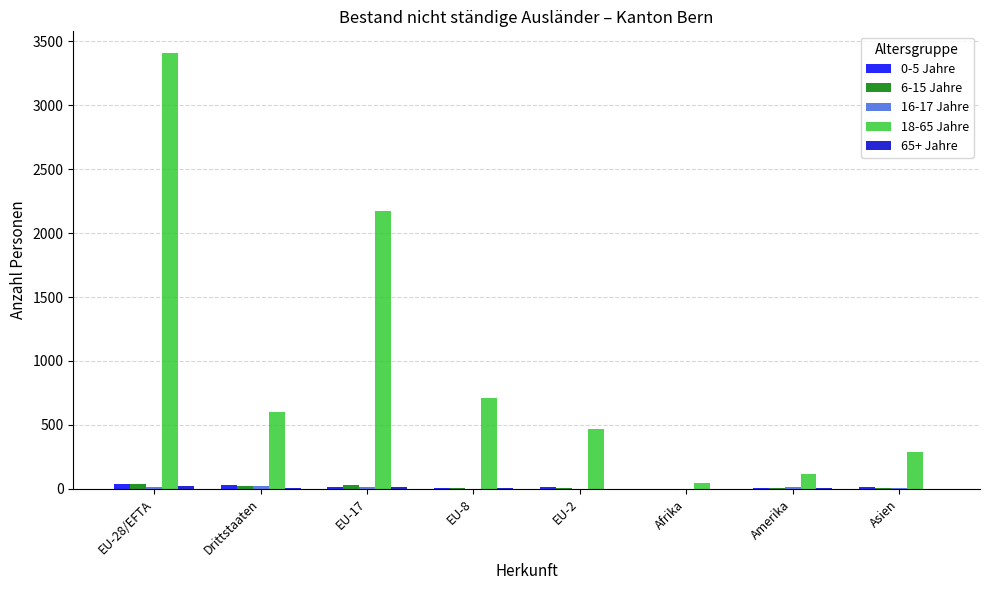

At which category is the sum across all series the highest?

EU-28/EFTA